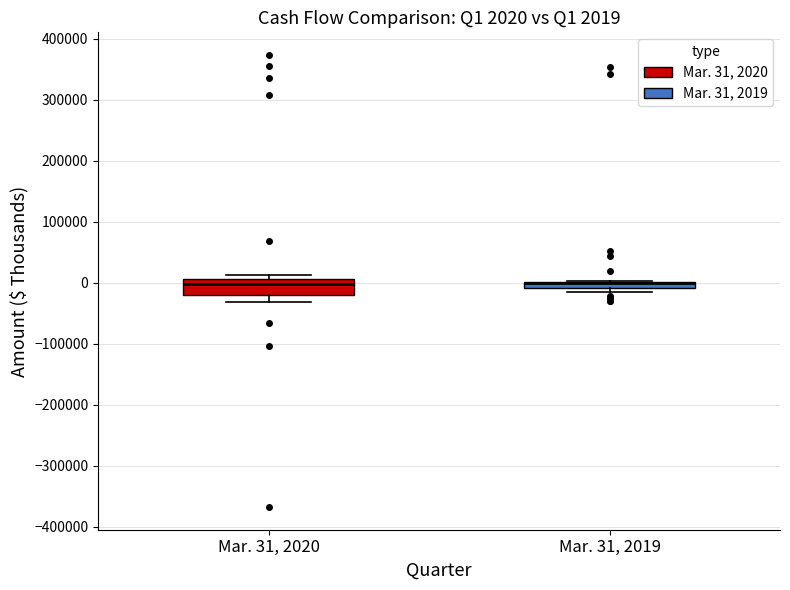

Which box is the tallest, from its lower edge to its upper edge?

Mar. 31, 2020